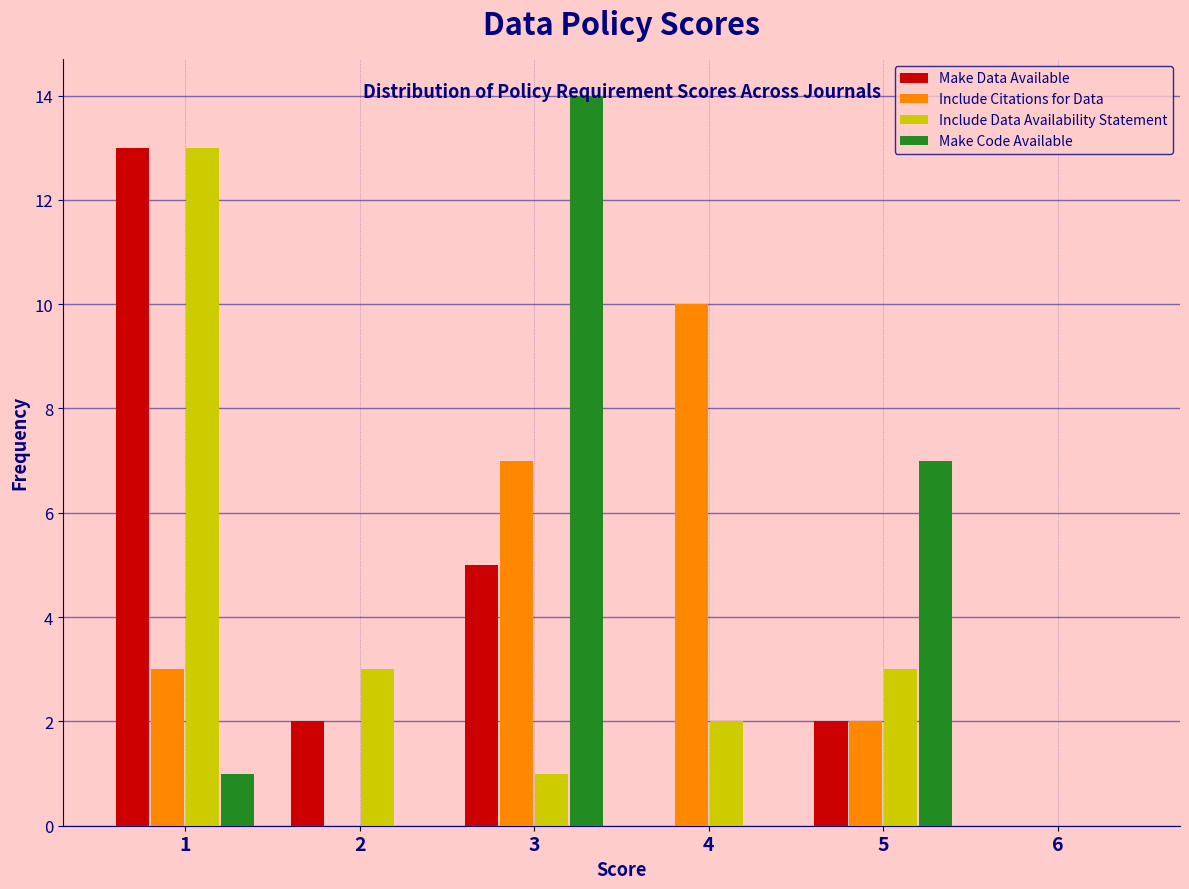

Reading left to right, list every range on the x-axis with the height of the bar of each series over it. The values are not printed on the chart, so give them approximately, as read against the axis.

0.5 to 1.5: Make Data Available=13	Include Citations for Data=3	Include Data Availability Statement=13	Make Code Available=1
1.5 to 2.5: Make Data Available=2	Include Citations for Data=0	Include Data Availability Statement=3	Make Code Available=0
2.5 to 3.5: Make Data Available=5	Include Citations for Data=7	Include Data Availability Statement=1	Make Code Available=14
3.5 to 4.5: Make Data Available=0	Include Citations for Data=10	Include Data Availability Statement=2	Make Code Available=0
4.5 to 5.5: Make Data Available=2	Include Citations for Data=2	Include Data Availability Statement=3	Make Code Available=7
5.5 to 6.5: Make Data Available=0	Include Citations for Data=0	Include Data Availability Statement=0	Make Code Available=0